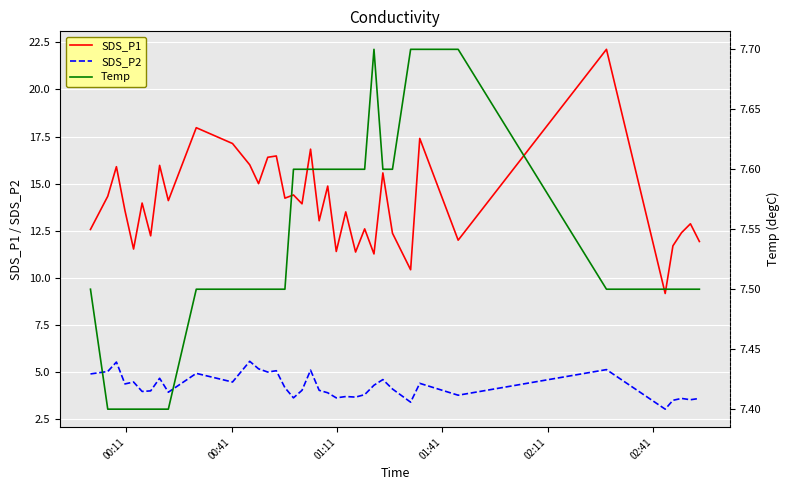

True or false: SDS_P1 and SDS_P2 cross at least once.

False